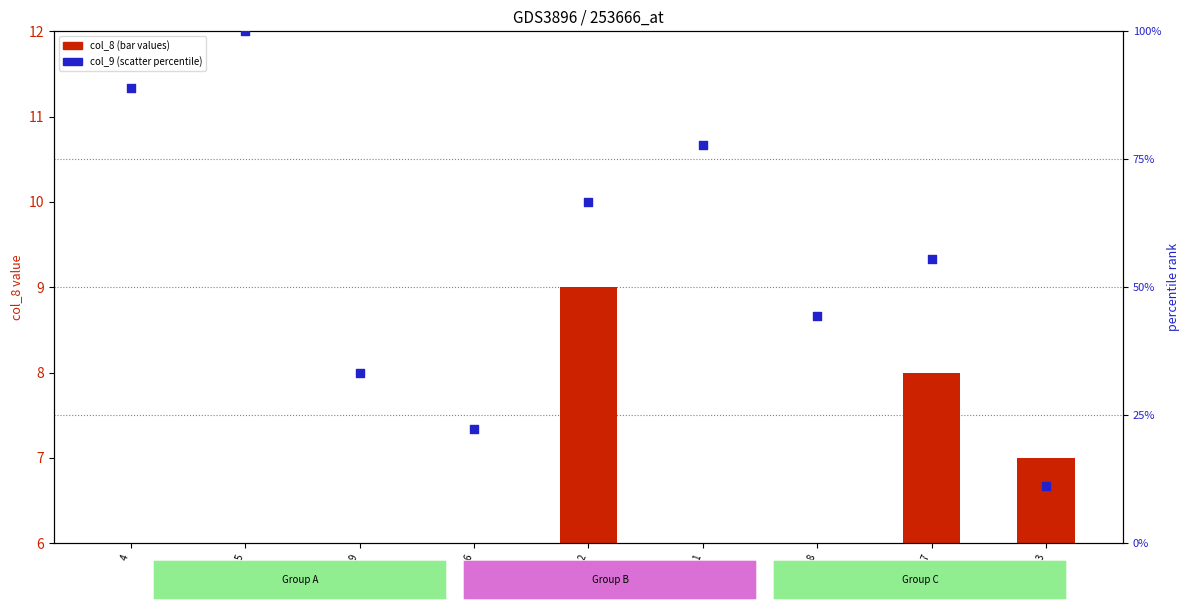

Is the value of col_8 (bar) at 7 greater than the value of col_9 (scatter) at 6?

No